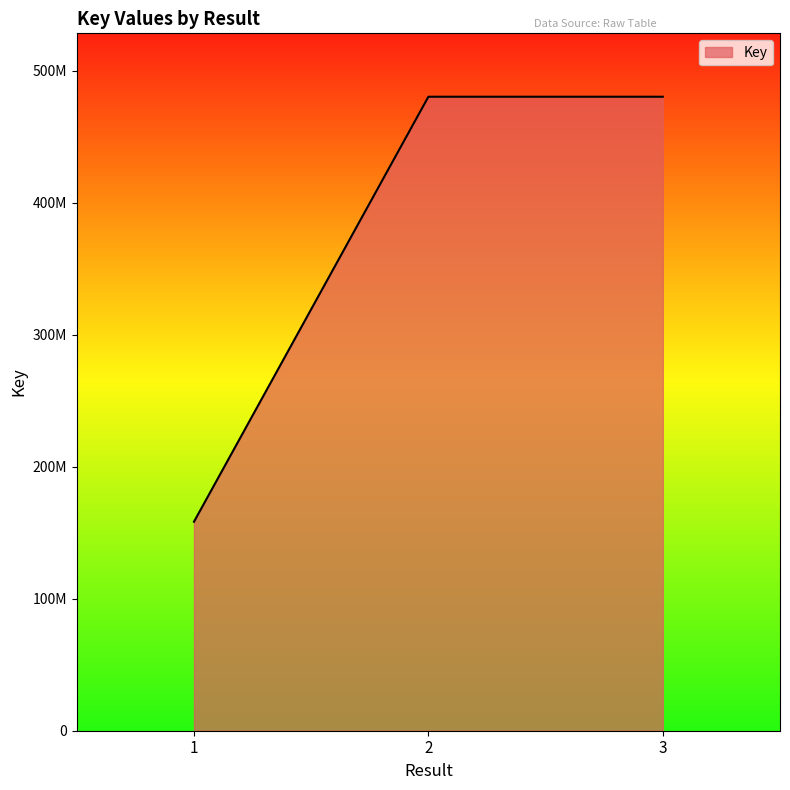

Does the chart have visible grid lines?

No